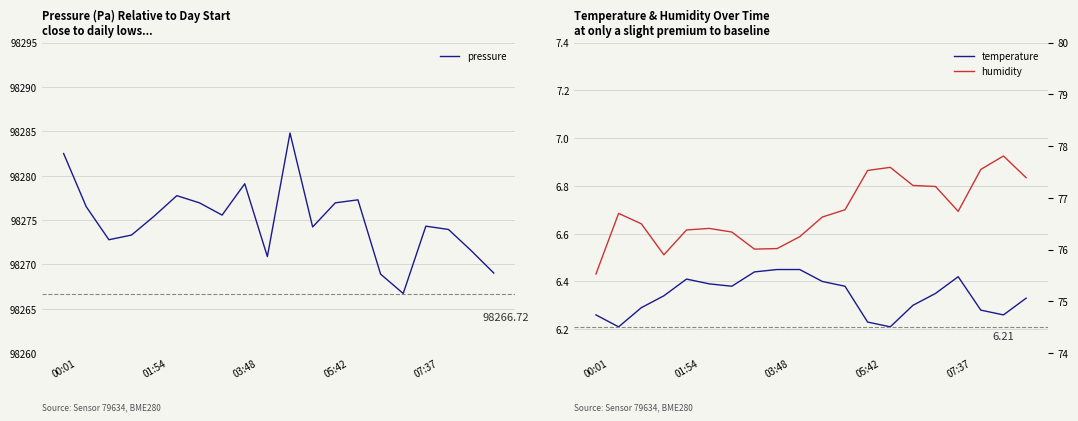

Is this an area chart (filled region under the line)?

No